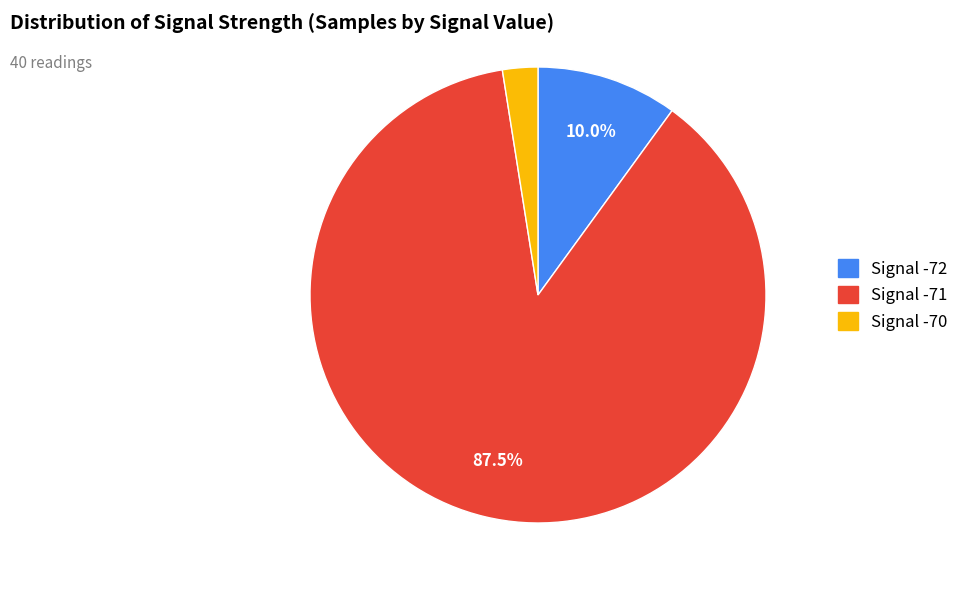

Does any single category account for the majority?

Yes